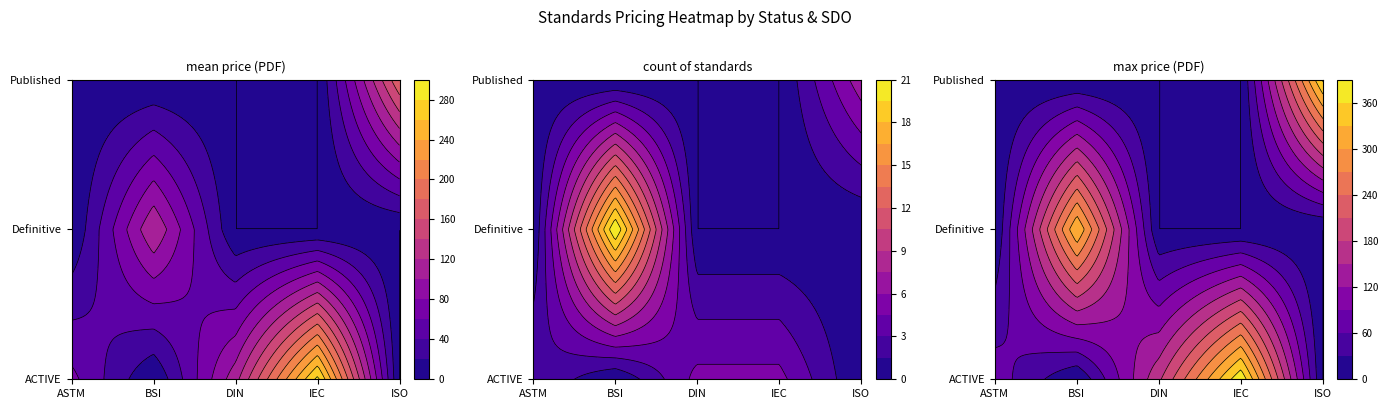

How many data points in ACTIVE are less than 61?

2